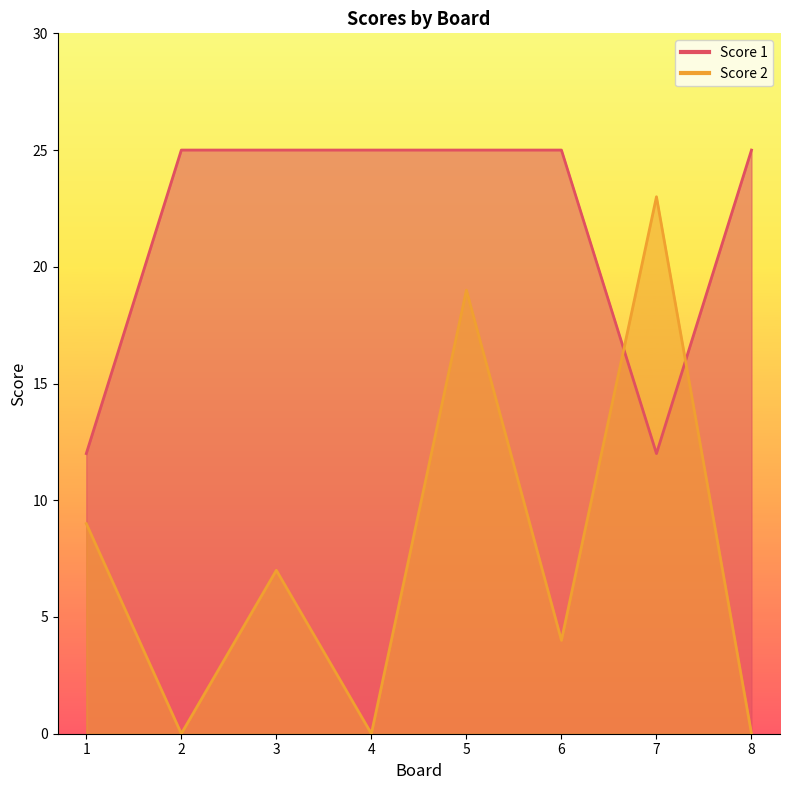

What is the difference between the highest and lowest values at 2?

25